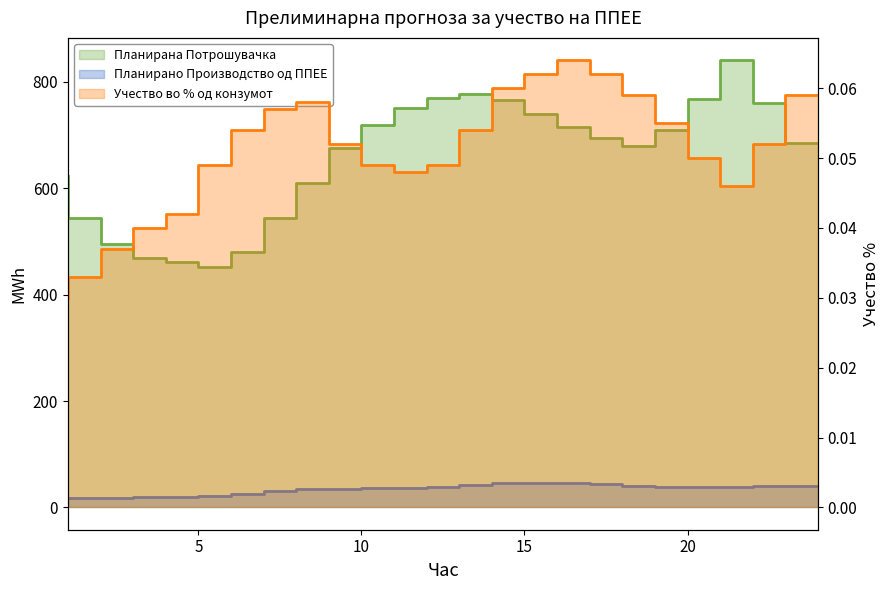

Where is the first local maximum for Планирана Потрошувачка?

14